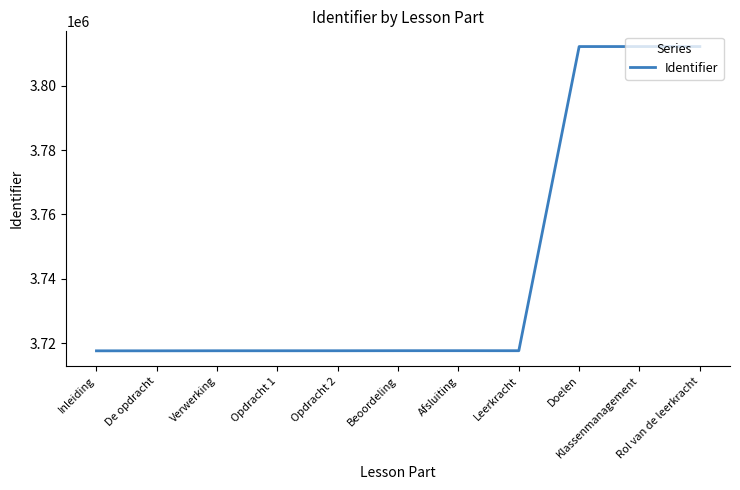

What is the smallest value displayed?

3717643